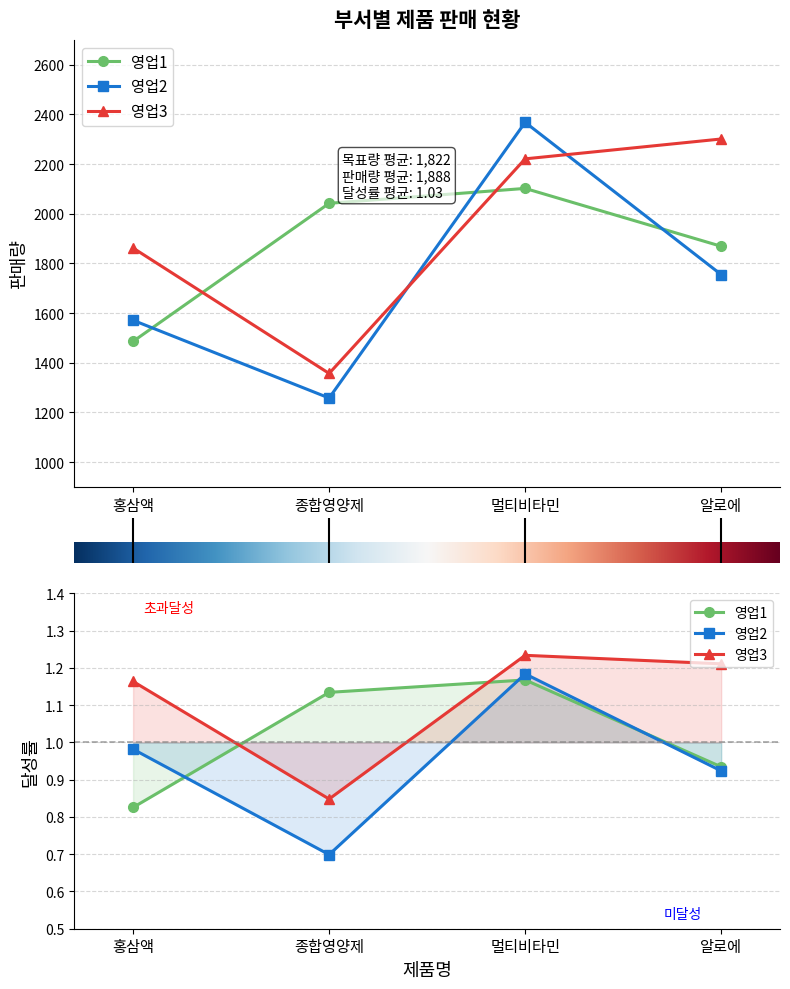

How many lines are shown in the chart?

3